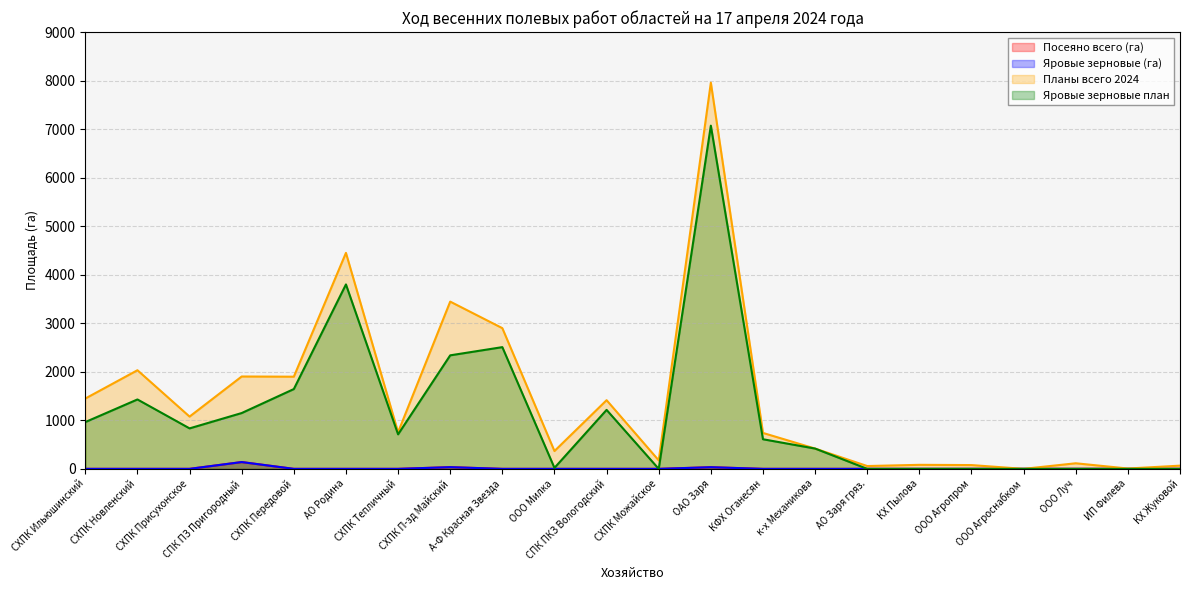

Reading right to left, list all the values displayed in this chart.

Посеяно всего (га): КХ Жуковой=0	ИП Филева=0	ООО Луч=0	ООО Агроснабком=0	ООО Агропром=0	КХ Пылова=0	АО Заря гряз.=0	к-х Механикова=0	КФХ Оганесян=0	ОАО Заря=34	СХПК Можайское=0	СПК ПКЗ Вологодский=0	ООО Милка=0	А-Ф Красная Звезда=0	СХПК П-зд Майский=35	СХПК Тепличный=0	АО Родина=0	СХПК Передовой=0	СПК ПЗ Пригородный=140	СХПК Присухонское=0	СХПК Новленский=0	СХПК Ильюшинский=0
Яровые зерновые (га): КХ Жуковой=0	ИП Филева=0	ООО Луч=0	ООО Агроснабком=0	ООО Агропром=0	КХ Пылова=0	АО Заря гряз.=0	к-х Механикова=0	КФХ Оганесян=0	ОАО Заря=34	СХПК Можайское=0	СПК ПКЗ Вологодский=0	ООО Милка=0	А-Ф Красная Звезда=0	СХПК П-зд Майский=35	СХПК Тепличный=0	АО Родина=0	СХПК Передовой=0	СПК ПЗ Пригородный=140	СХПК Присухонское=0	СХПК Новленский=0	СХПК Ильюшинский=0
Планы всего 2024: КХ Жуковой=66	ИП Филева=7	ООО Луч=115	ООО Агроснабком=0	ООО Агропром=78	КХ Пылова=83	АО Заря гряз.=58	к-х Механикова=418	КФХ Оганесян=740	ОАО Заря=7957	СХПК Можайское=175	СПК ПКЗ Вологодский=1415	ООО Милка=367	А-Ф Красная Звезда=2899	СХПК П-зд Майский=3446	СХПК Тепличный=755	АО Родина=4450	СХПК Передовой=1899	СПК ПЗ Пригородный=1903	СХПК Присухонское=1077	СХПК Новленский=2032	СХПК Ильюшинский=1449
Яровые зерновые план: КХ Жуковой=0	ИП Филева=0	ООО Луч=0	ООО Агроснабком=0	ООО Агропром=0	КХ Пылова=0	АО Заря гряз.=0	к-х Механикова=418	КФХ Оганесян=610	ОАО Заря=7071	СХПК Можайское=0	СПК ПКЗ Вологодский=1215	ООО Милка=20	А-Ф Красная Звезда=2508	СХПК П-зд Майский=2339	СХПК Тепличный=711	АО Родина=3800	СХПК Передовой=1644	СПК ПЗ Пригородный=1150	СХПК Присухонское=834	СХПК Новленский=1430	СХПК Ильюшинский=964